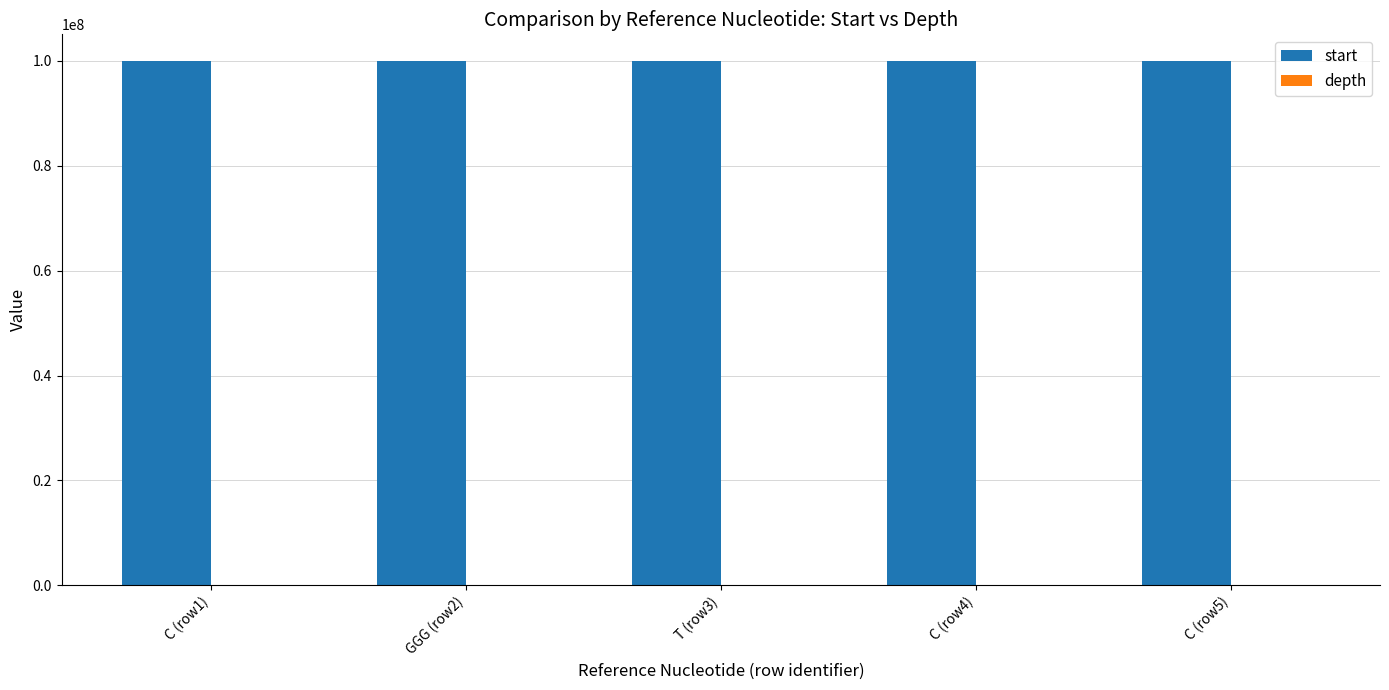

What is the greatest value displayed?

100038879